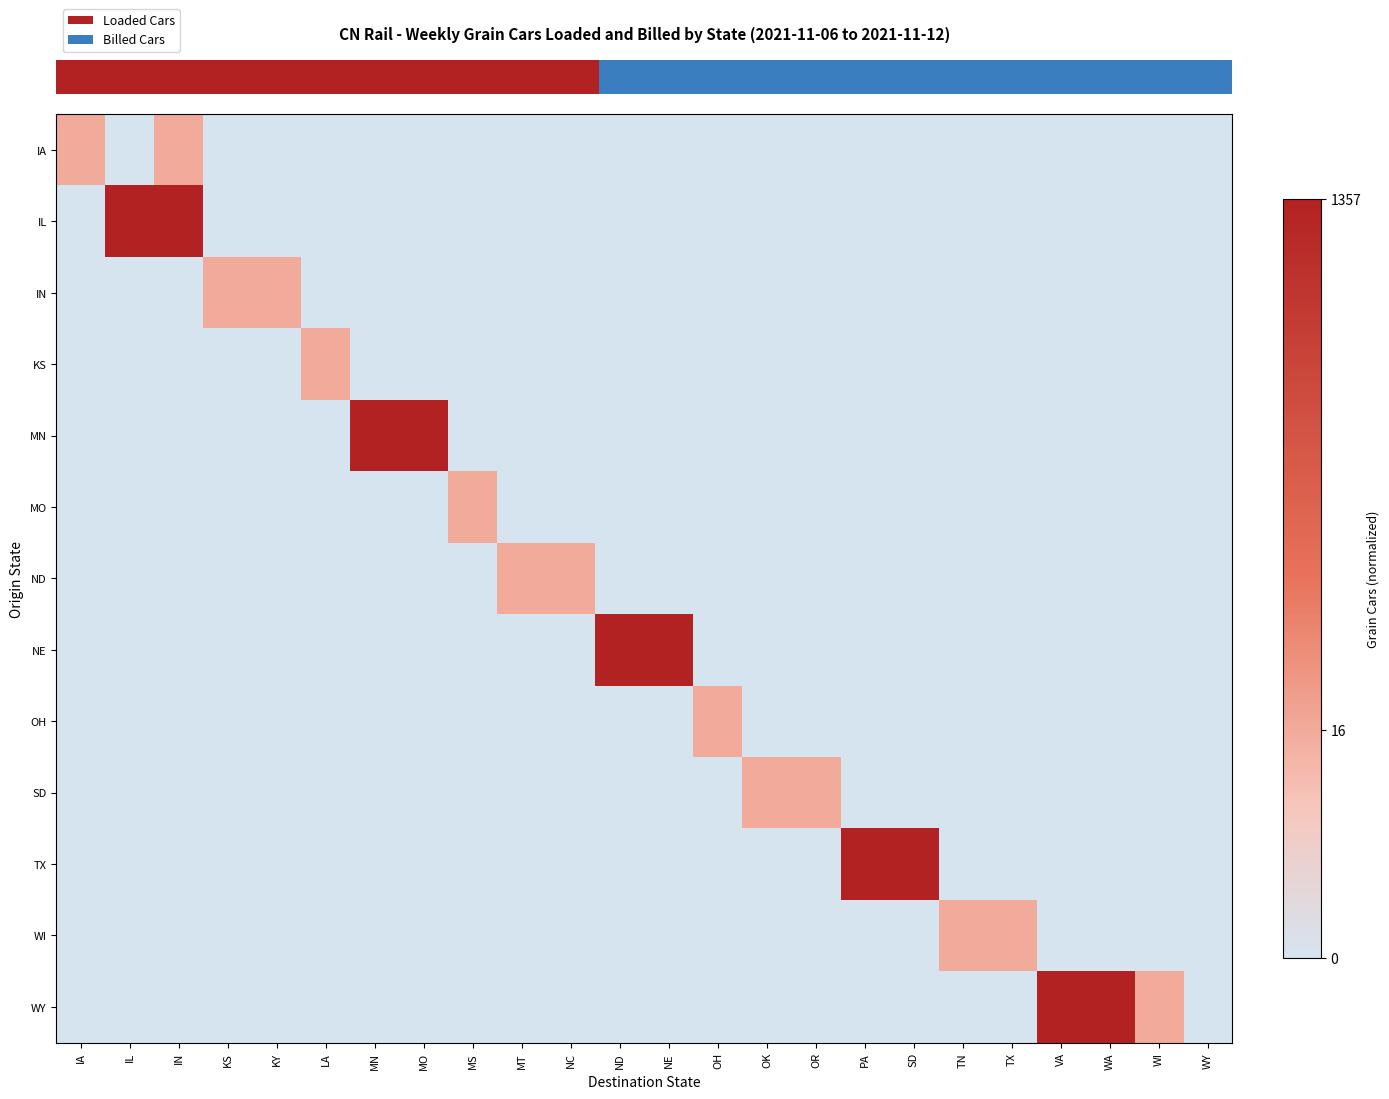

What is the spread (max minus min) of values at MS?

0.3